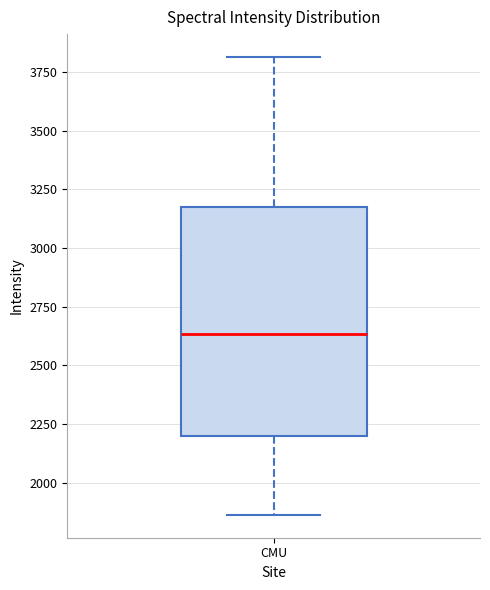

Read this box plot against the y-axis: the position of the median line, the range covered by the box, and the ends of both whiskers. The values are not printed on the chart, so give them approximately, as read against the axis.

median 2650, box 2200 to 3150, whiskers 1850 to 3800